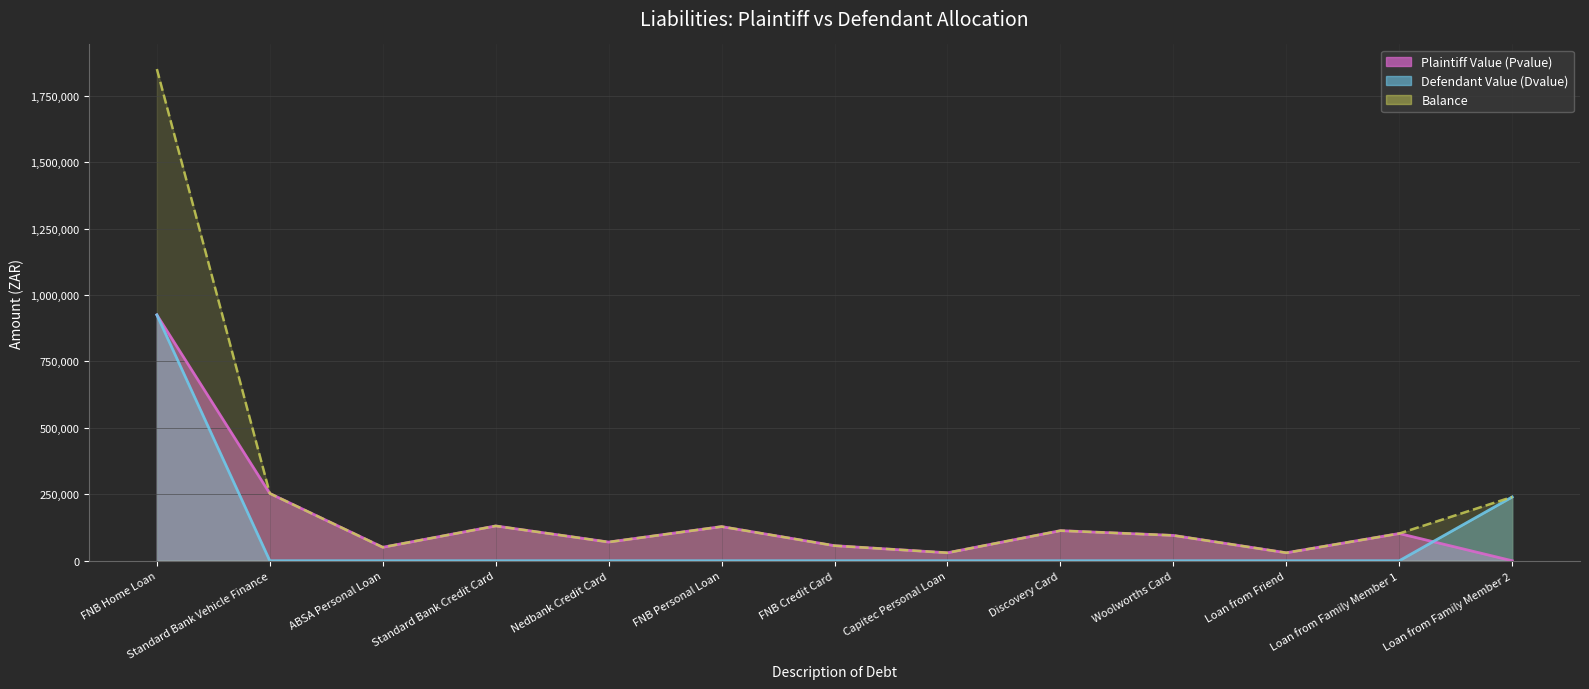

What are all the series names shown in the legend?

Plaintiff Value (Pvalue), Defendant Value (Dvalue), Balance